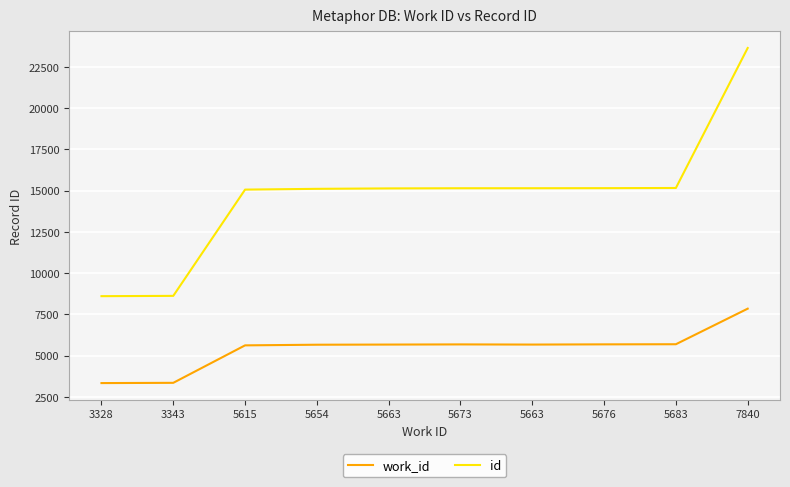

Reading left to right, what are all the values shown in this chart?

work_id: 3328	3343	5615	5654	5663	5673	5663	5676	5683	7840
id: 8598	8616	15059	15106	15132	15142	15143	15147	15158	23646